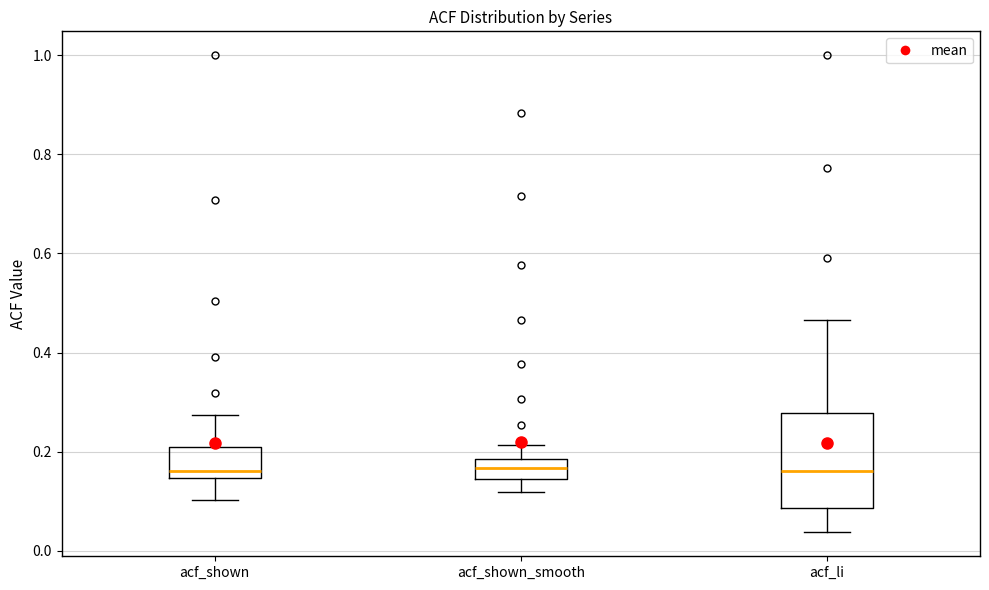

Reading left to right, transcribe this box plot: for each box, give where its median line is, the range the box spans, and where its two whiskers end, as read against the y-axis. The values are not printed on the chart, so give them approximately, as read against the axis.

acf_shown: median 0.16, box 0.14 to 0.22, whiskers 0.10 to 0.28
acf_shown_smooth: median 0.16, box 0.14 to 0.18, whiskers 0.12 to 0.22
acf_li: median 0.16, box 0.08 to 0.28, whiskers 0.04 to 0.46